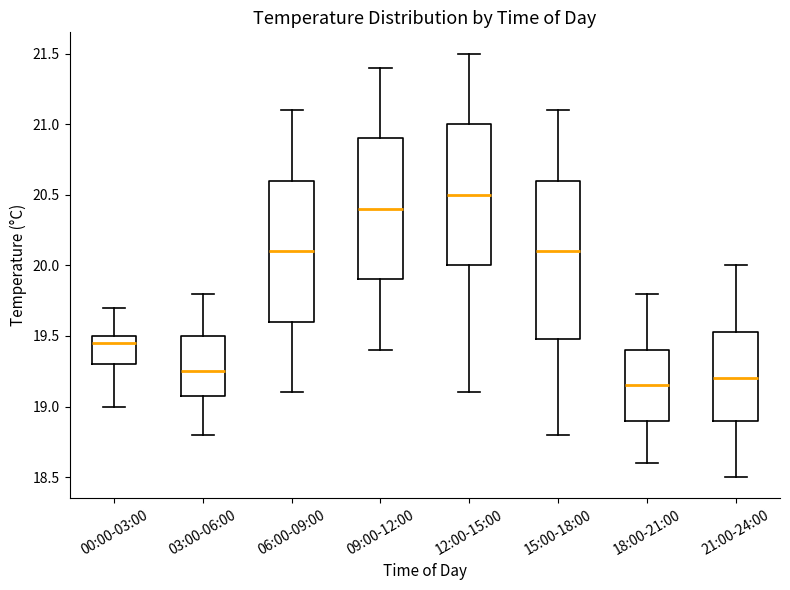

Reading left to right, transcribe this box plot: for each box, give where its median line is, the range the box spans, and where its two whiskers end, as read against the y-axis. The values are not printed on the chart, so give them approximately, as read against the axis.

00:00-03:00: median 19.45, box 19.30 to 19.50, whiskers 19.00 to 19.70
03:00-06:00: median 19.25, box 19.10 to 19.50, whiskers 18.80 to 19.80
06:00-09:00: median 20.10, box 19.60 to 20.60, whiskers 19.10 to 21.10
09:00-12:00: median 20.40, box 19.90 to 20.90, whiskers 19.40 to 21.40
12:00-15:00: median 20.50, box 20.00 to 21.00, whiskers 19.10 to 21.50
15:00-18:00: median 20.10, box 19.50 to 20.60, whiskers 18.80 to 21.10
18:00-21:00: median 19.15, box 18.90 to 19.40, whiskers 18.60 to 19.80
21:00-24:00: median 19.20, box 18.90 to 19.55, whiskers 18.50 to 20.00